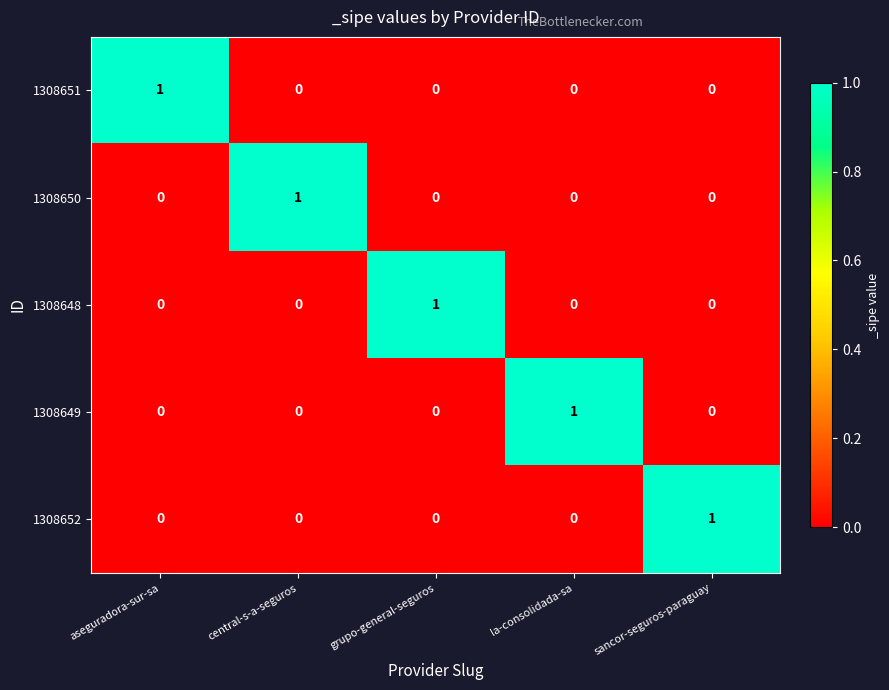

At which label does 1308649 reach its peak?

la-consolidada-sa